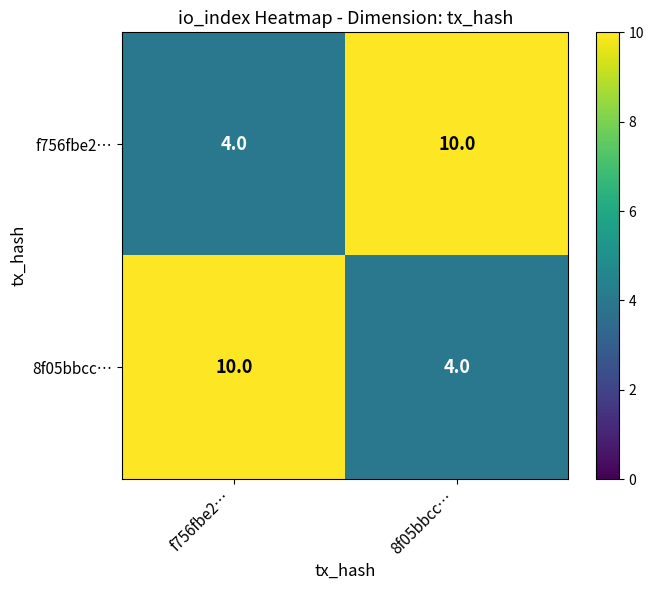

At how many categories does at least one series exceed 5?

2